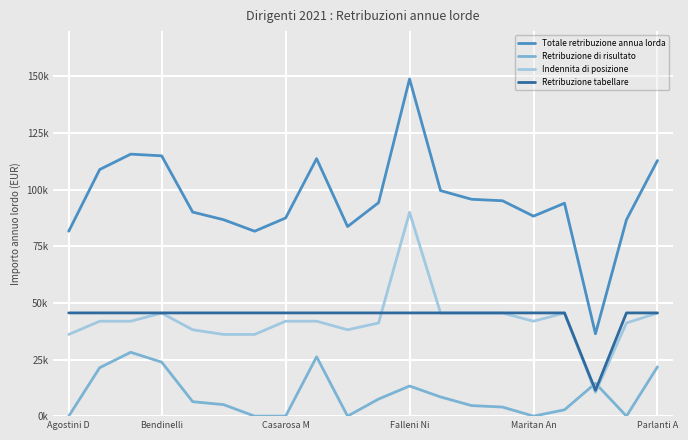

What is the difference between the maximum and minimum values in the Retribuzione tabellare series?

34195.2